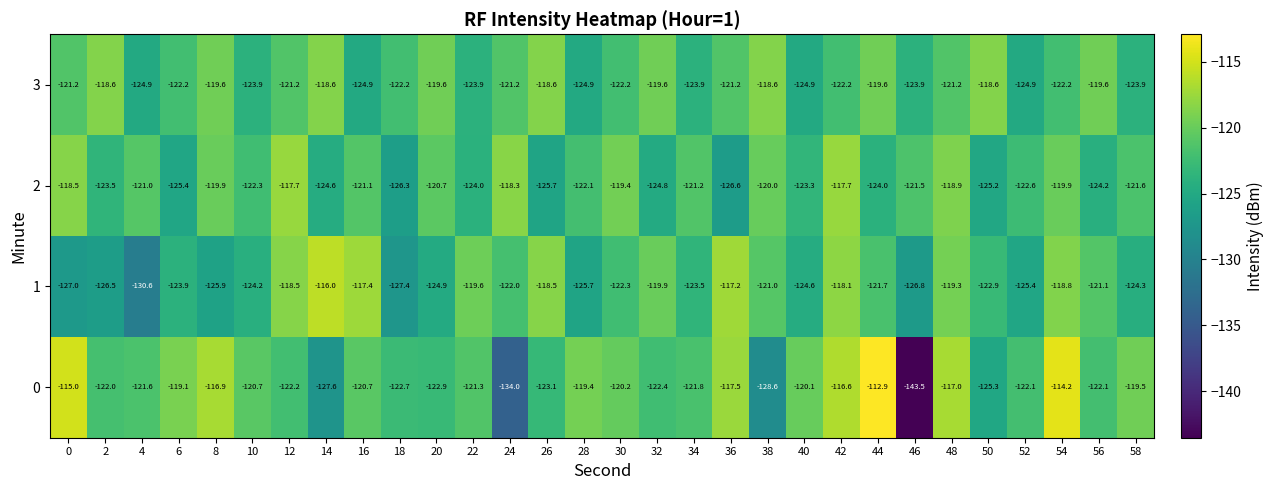

Rank the series by their maximum value, from highest to lowest.

0, 1, 2, 3